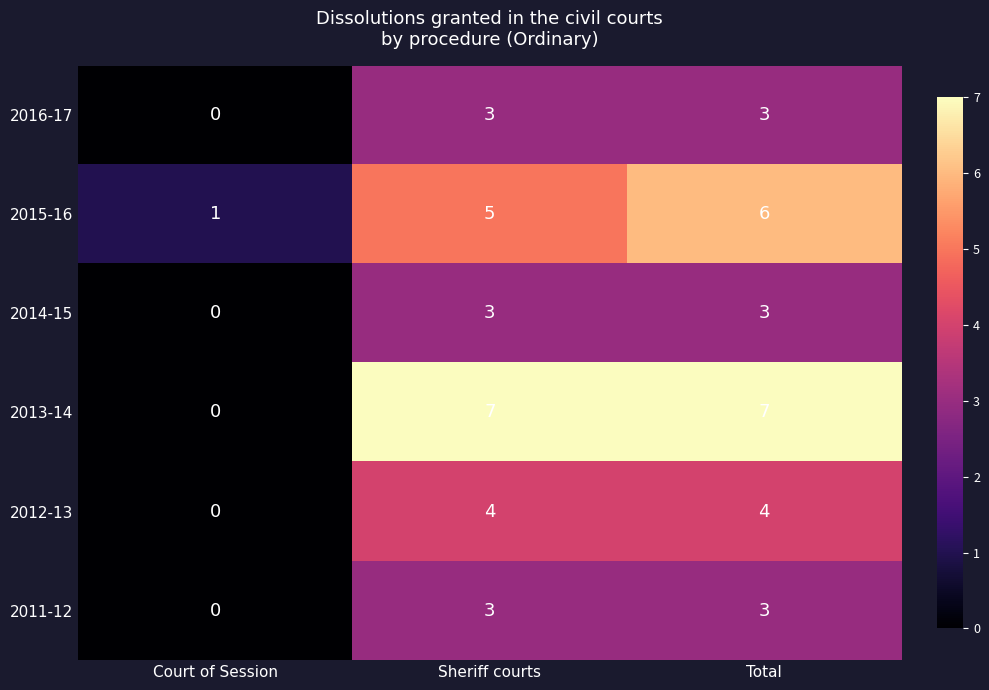

Which category has the lowest value across all series?

Court of Session